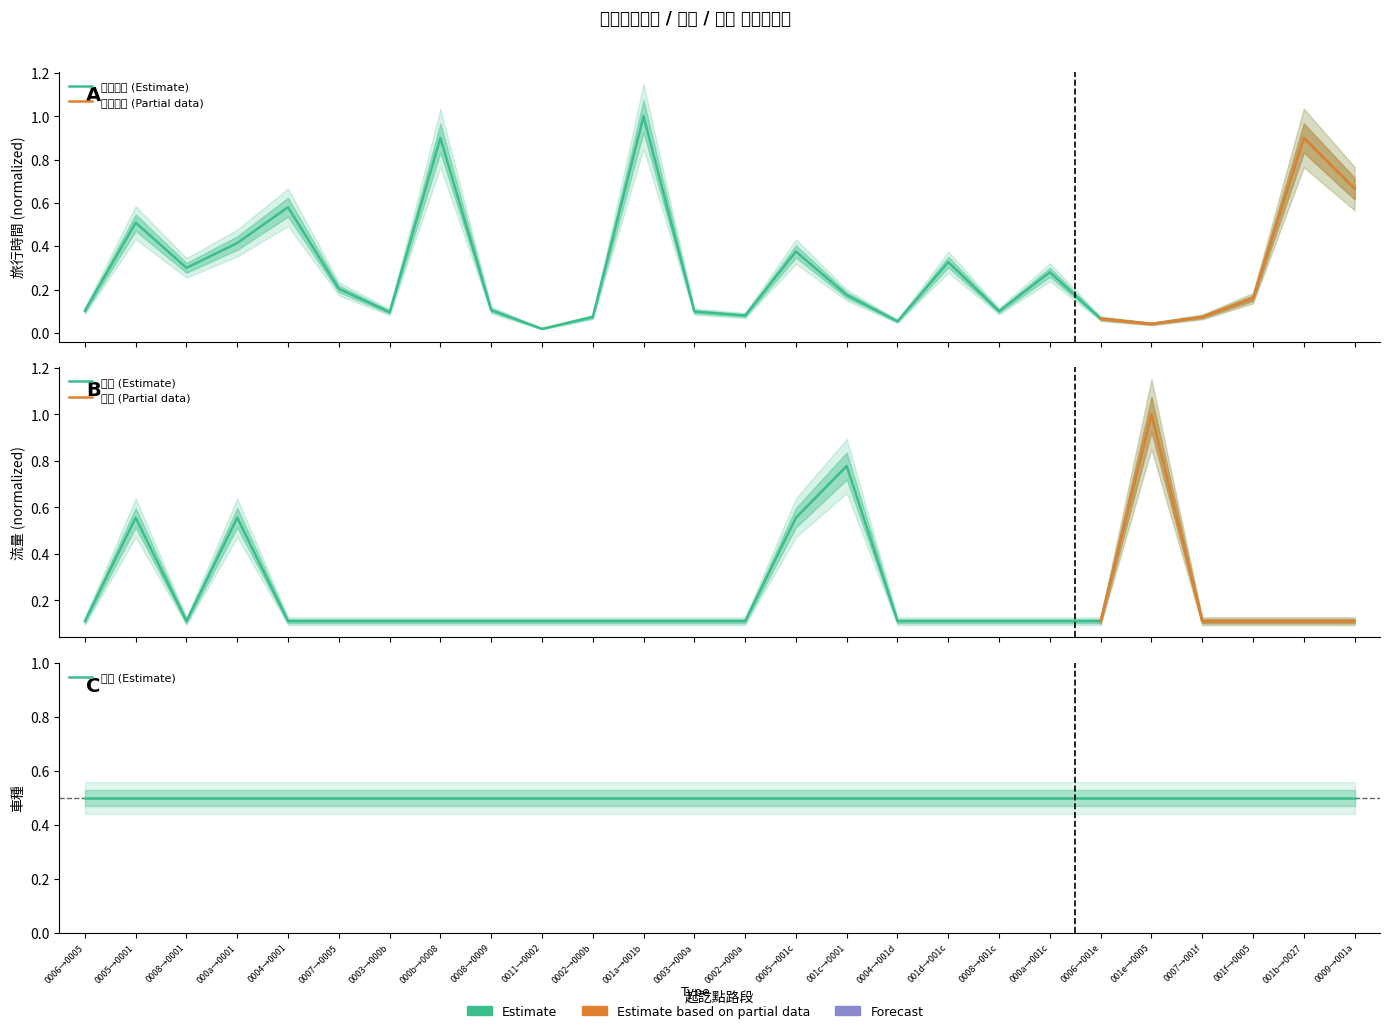

Is it true that 流量 equals 0.1 at 0008→0001?

True